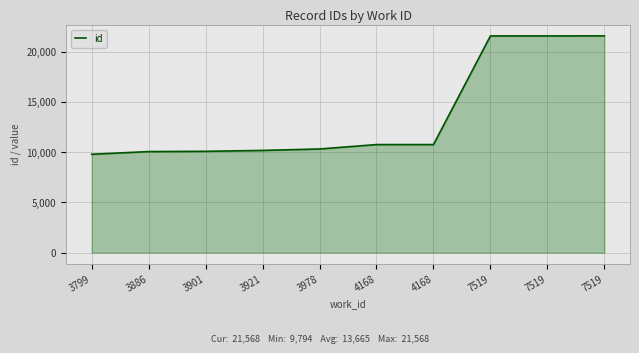

Does the chart display data point markers on the line(s)?

No